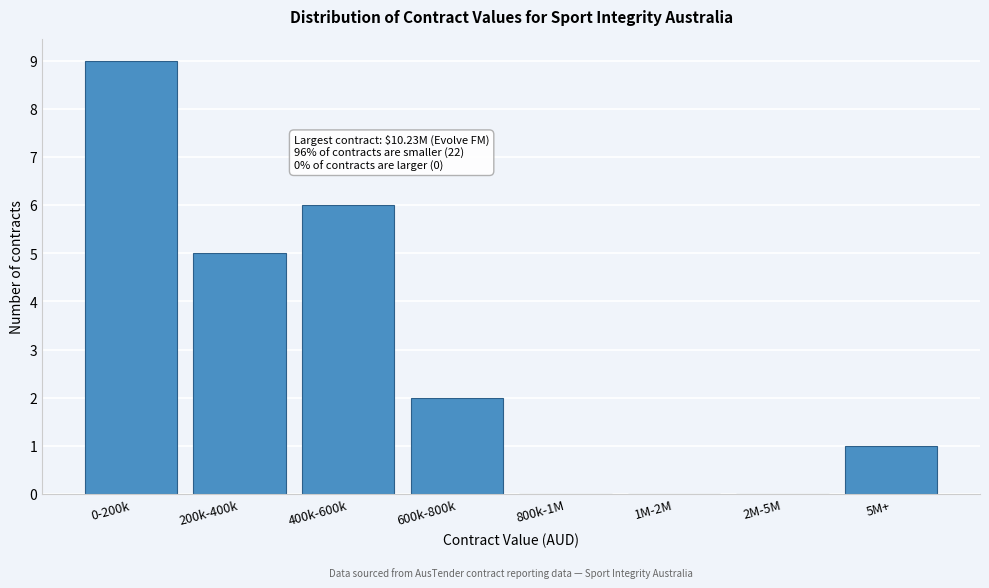

Reading right to left, what are all the values shown in this chart?

5M+=1	2M-5M=0	1M-2M=0	800k-1M=0	600k-800k=2	400k-600k=6	200k-400k=5	0-200k=9